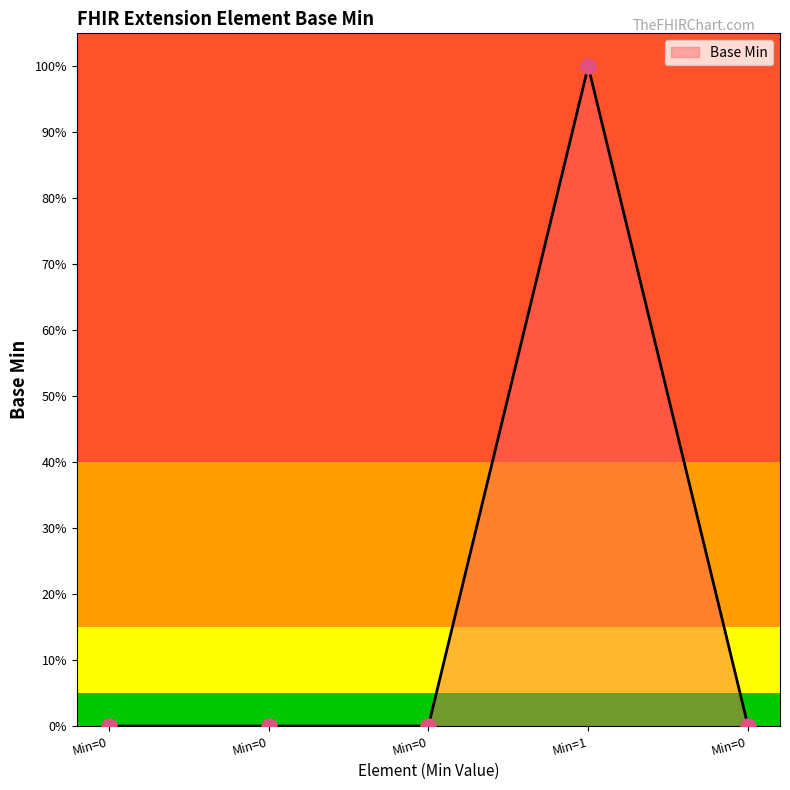

What is the change in value from Min=0 to Min=1?

+1